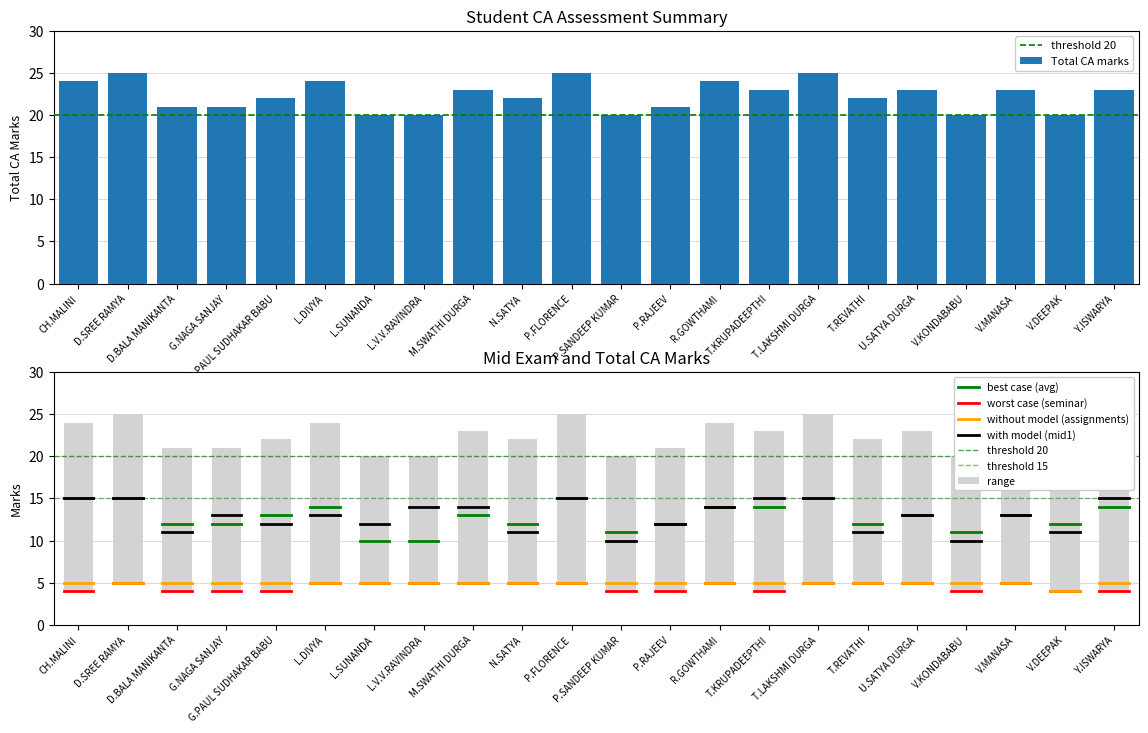

The Mid Exam-1 series shows 10 at V.KONDABABU. True or false?

True